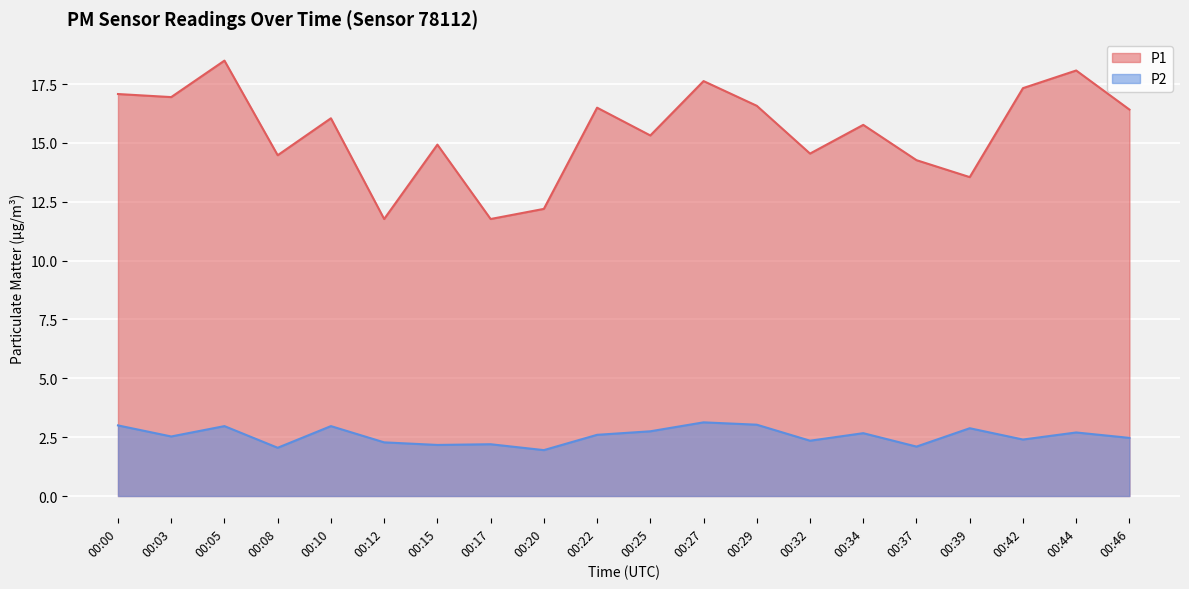

Which label corresponds to the largest value in the chart?

00:05